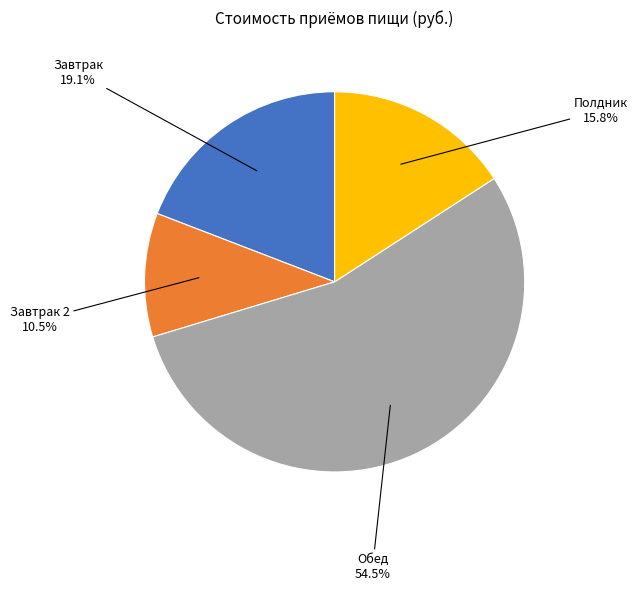

Is there any slice that represents more than half of the pie?

Yes